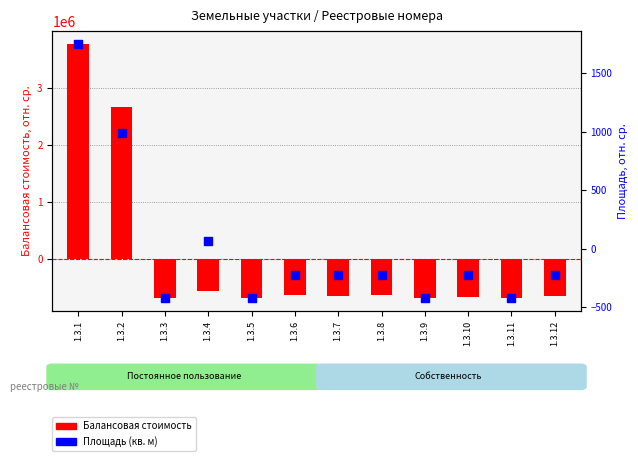

Which series has the largest total across all categories?

Площадь (кв. м)